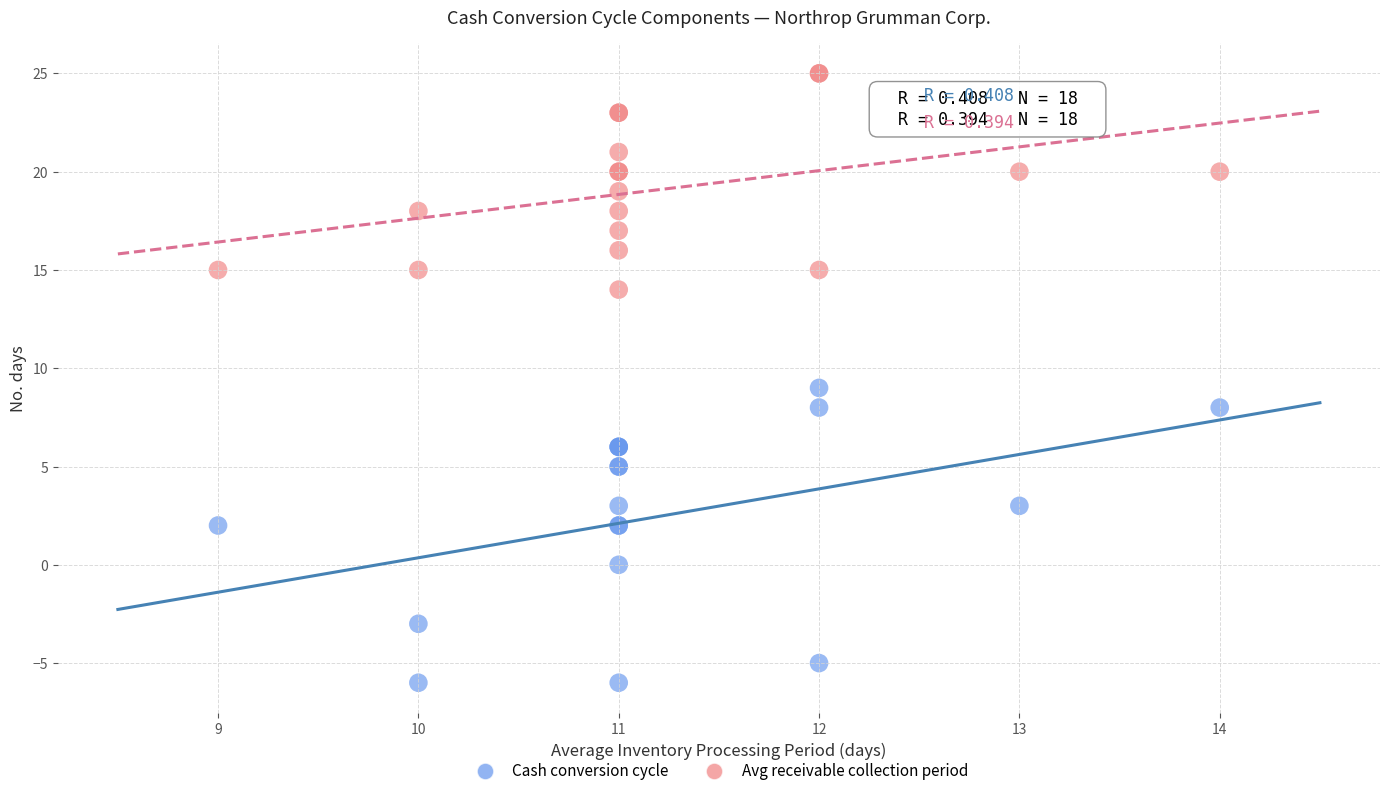

Which series reaches the minimum Y coordinate?

Cash conversion cycle